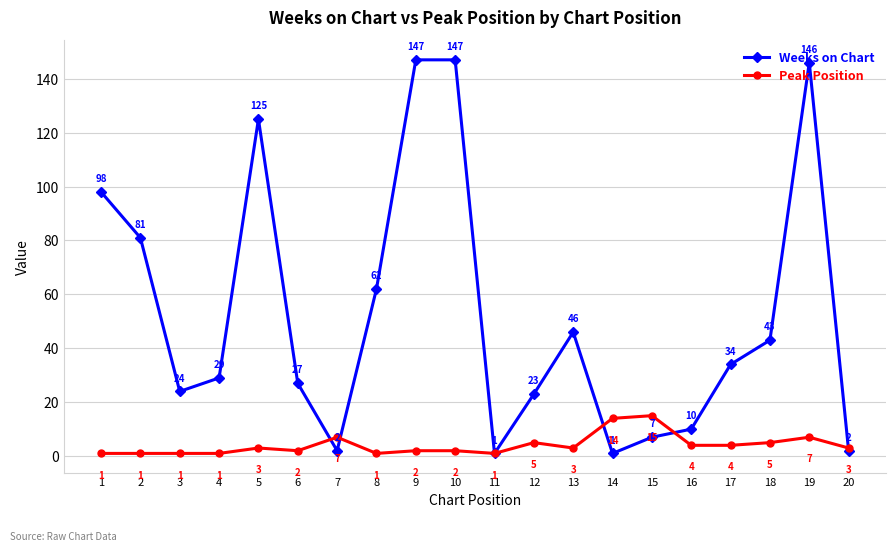

What is the value of the Peak Position point at the 3rd from the left?

1